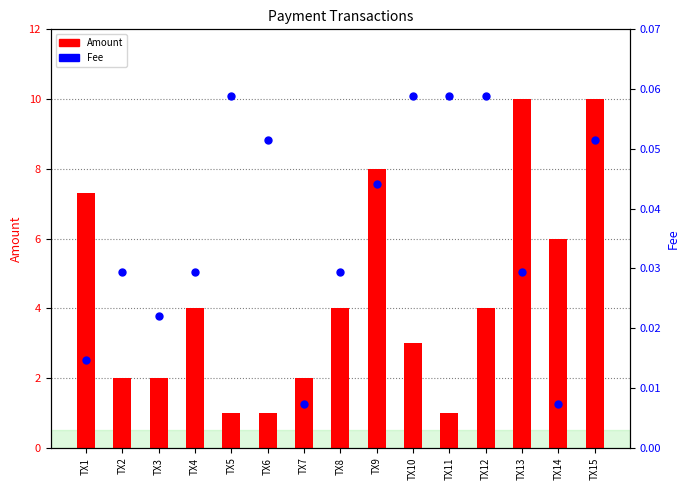

At which category is the sum across all series the highest?

TX15